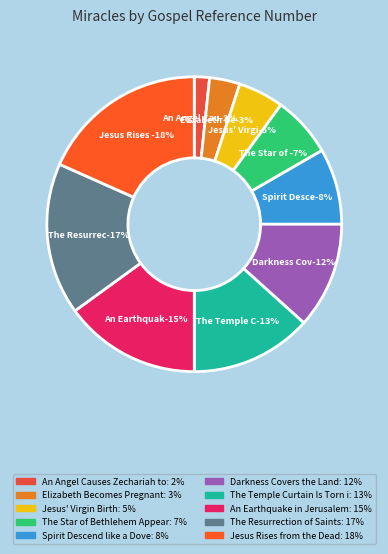

True or false: An Earthquake in Jerusalem accounts for 15% of the total.

True